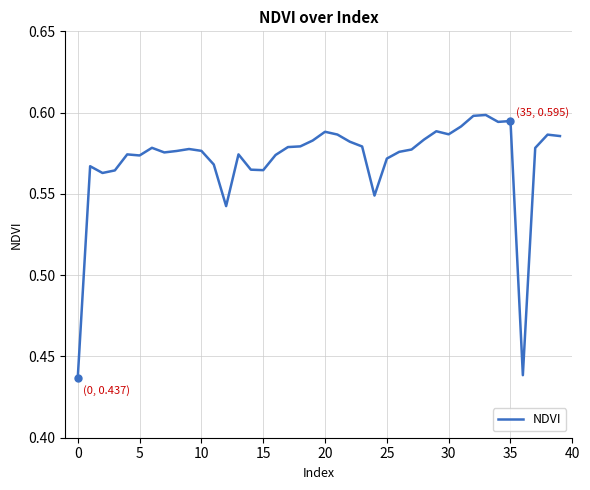

Is this an area chart (filled region under the line)?

No